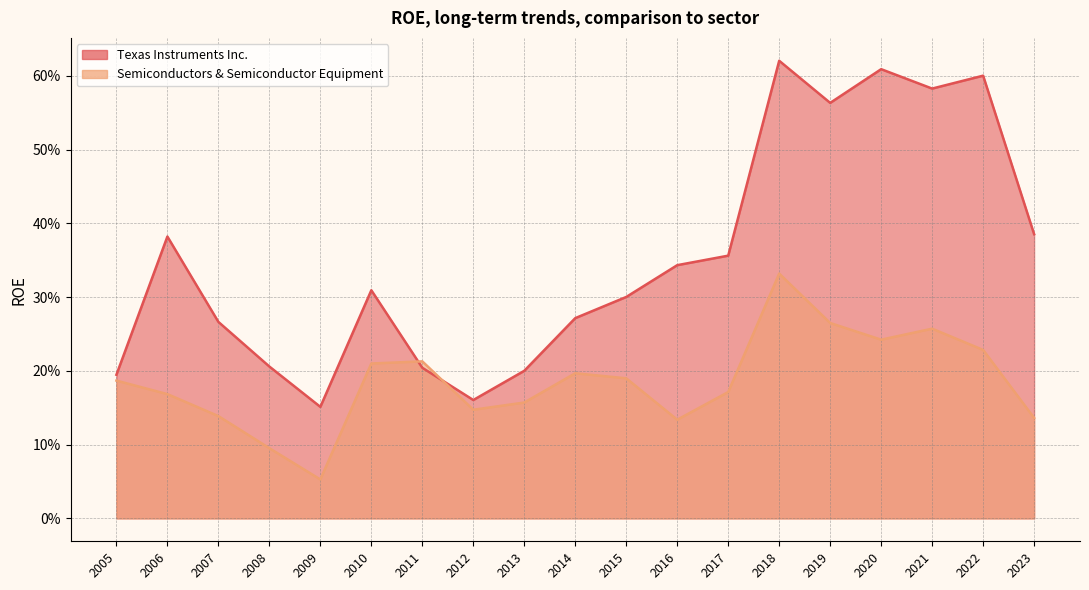

Rank the categories by Texas Instruments Inc. value from highest to lowest.

2018, 2020, 2022, 2021, 2019, 2023, 2006, 2017, 2016, 2010, 2015, 2014, 2007, 2008, 2011, 2013, 2005, 2012, 2009